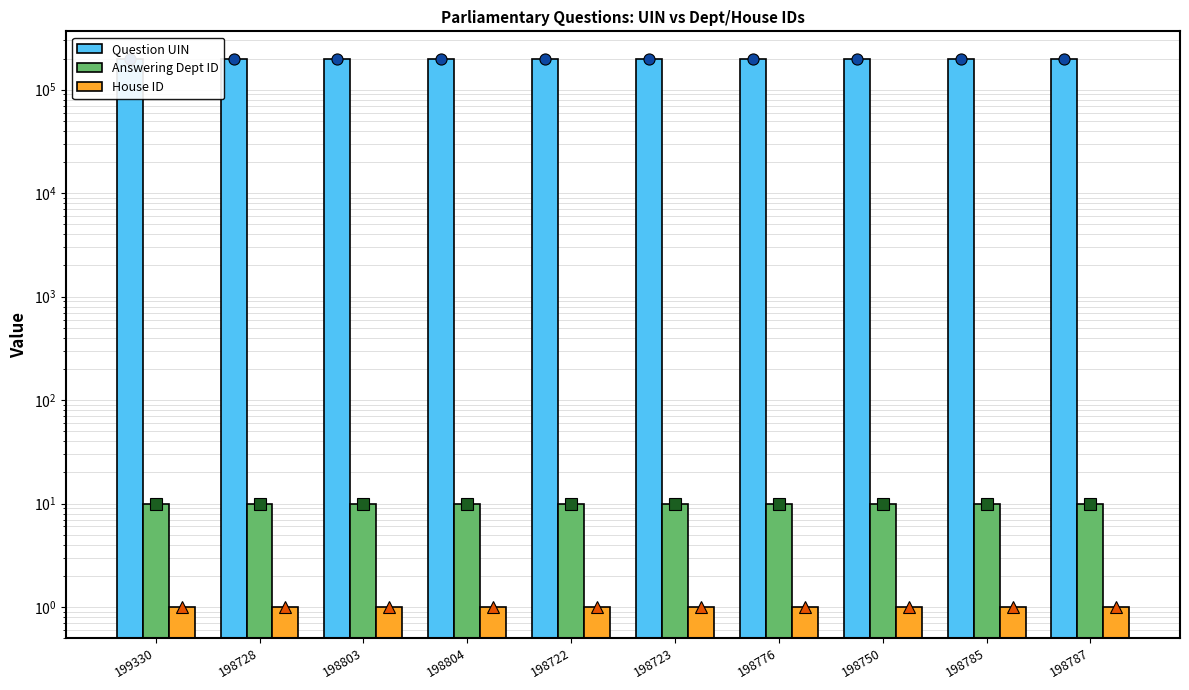

What is the average value of the House ID series?

1